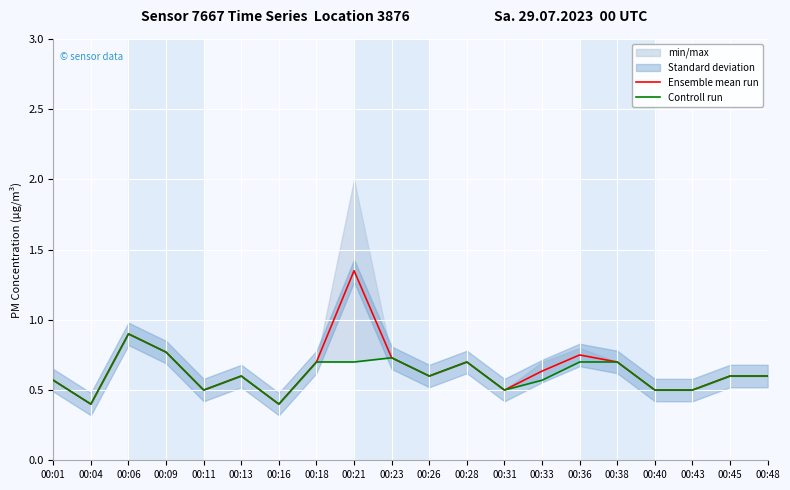

True or false: Controll run and Ensemble mean run intersect in this chart.

False